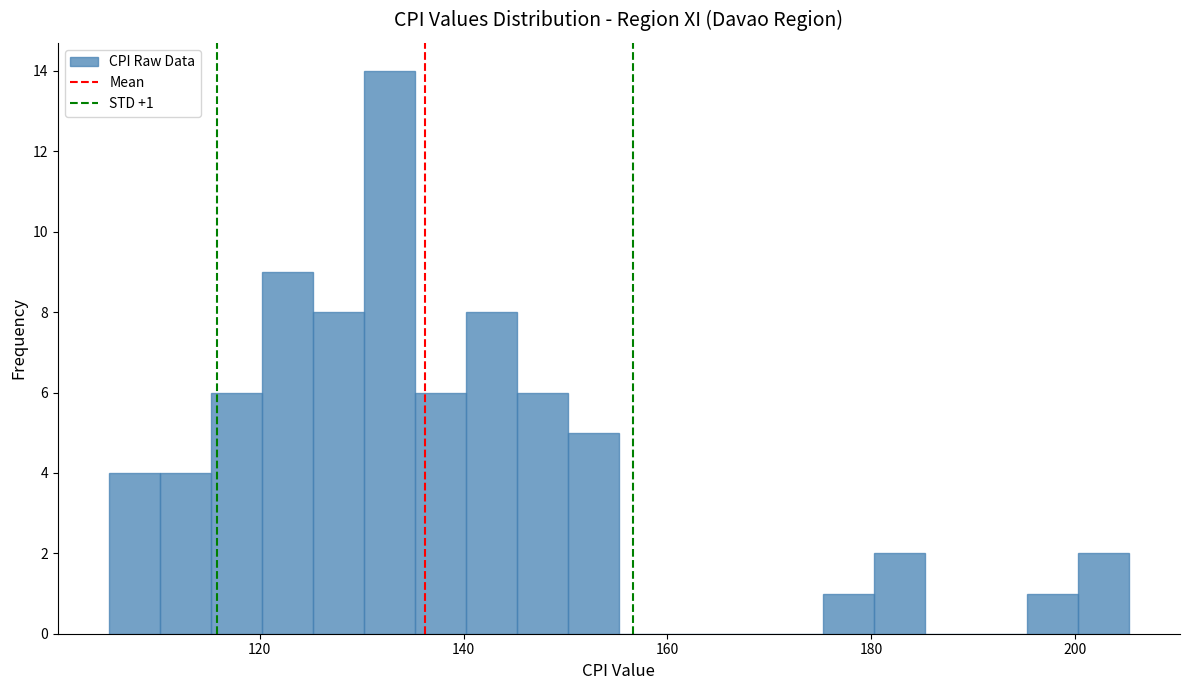

Around what value on the x-axis is the tallest bar? Give the approximate position of its centre, as read against the axis.

132